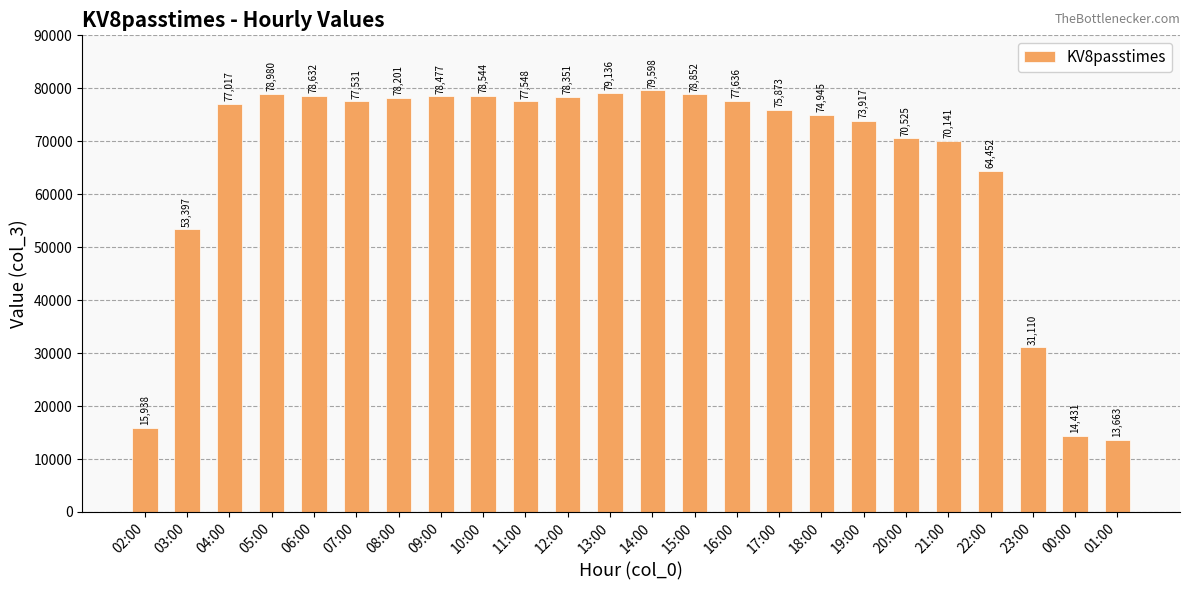

List the labels in order of value, largest first.

14:00, 13:00, 05:00, 15:00, 06:00, 10:00, 09:00, 12:00, 08:00, 16:00, 11:00, 07:00, 04:00, 17:00, 18:00, 19:00, 20:00, 21:00, 22:00, 03:00, 23:00, 02:00, 00:00, 01:00